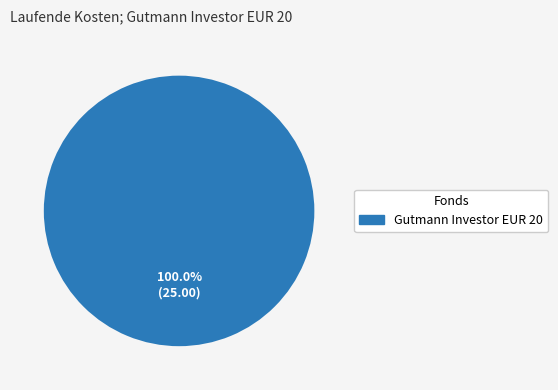

Is there a majority slice in this chart?

Yes